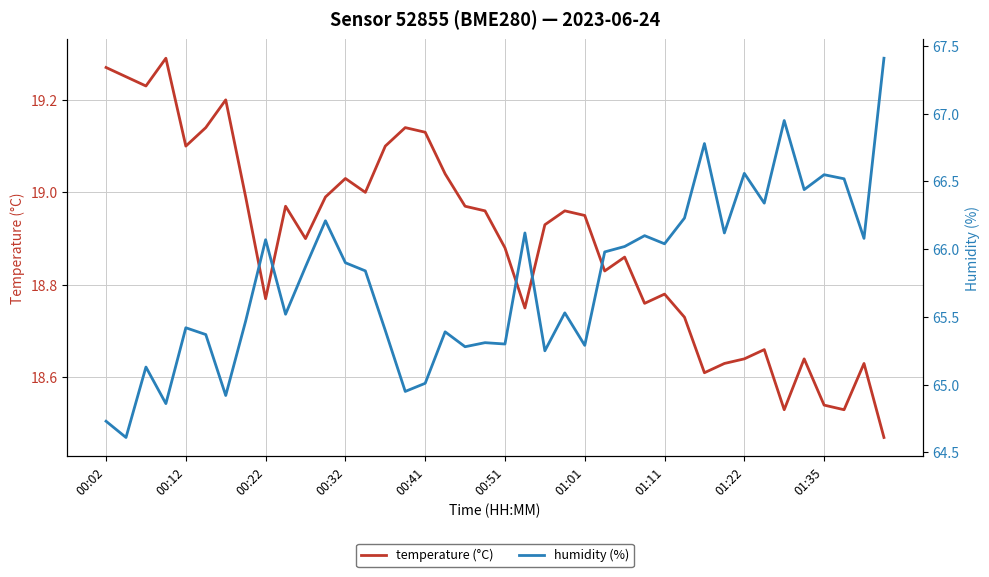

True or false: humidity (%) and temperature (°C) cross at least once.

False